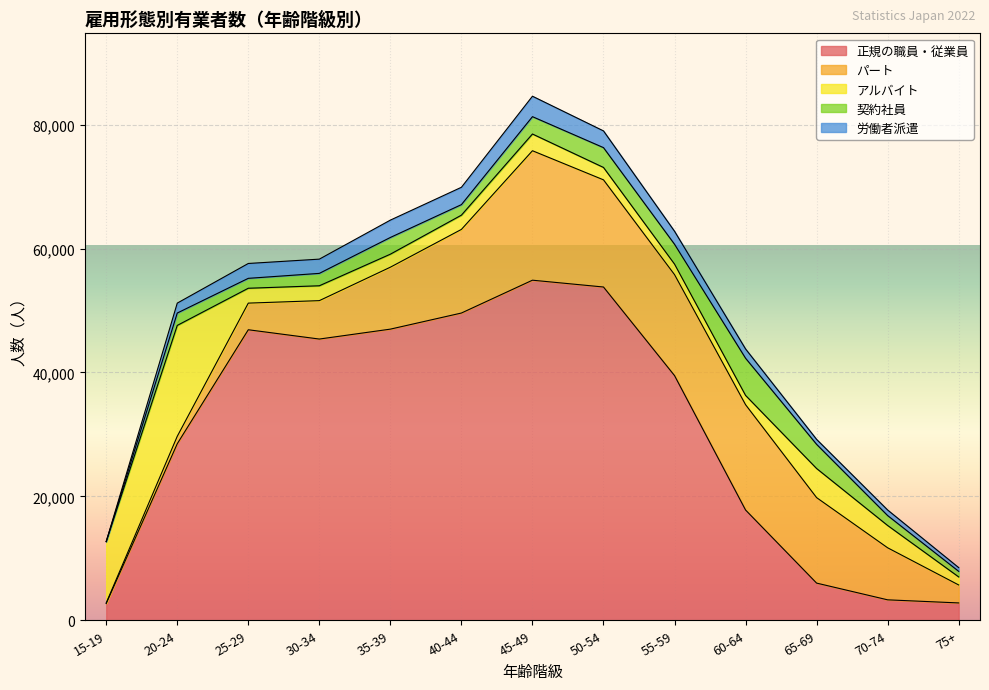

What value does the パート series have at 25-29?

4300